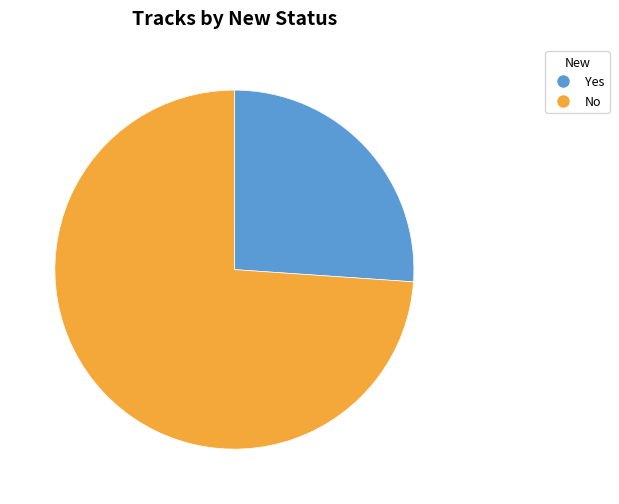

Count the number of slices in the pie.

2